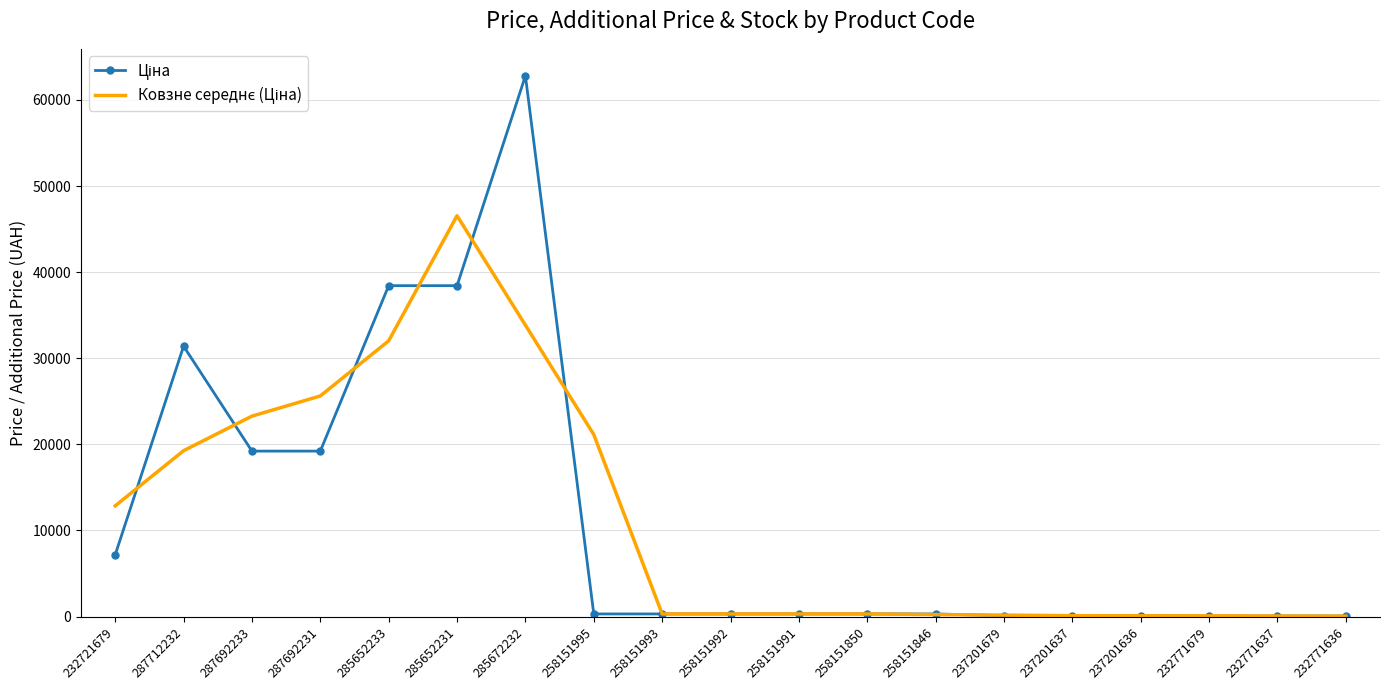

Which category has the highest value across all series?

285672232